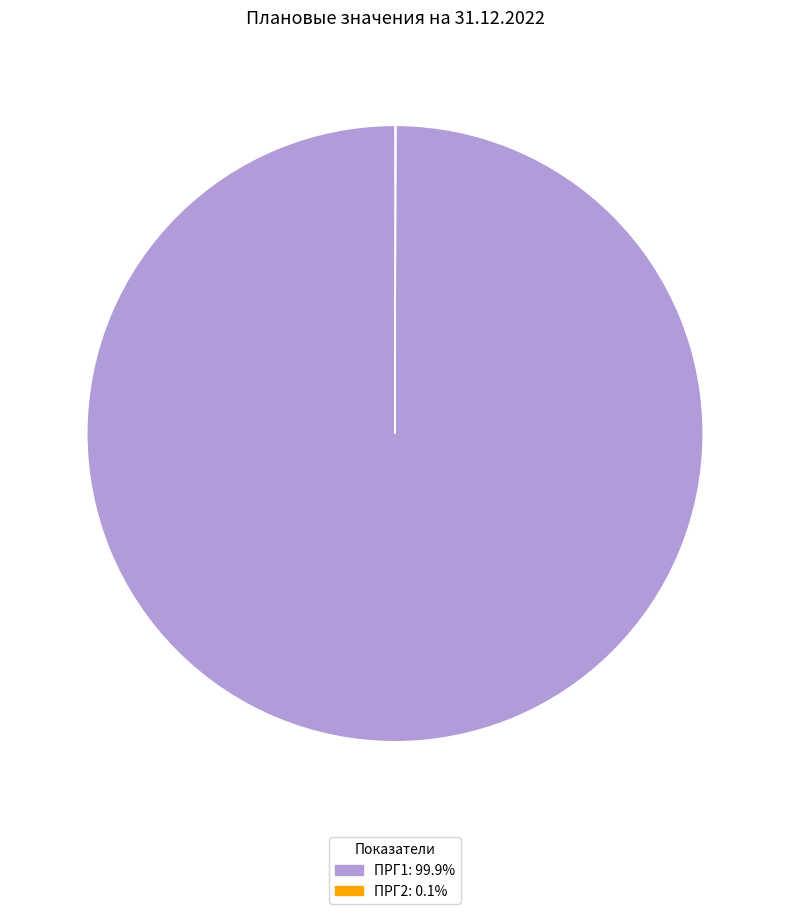

Which slice is the largest?

ПРГ1